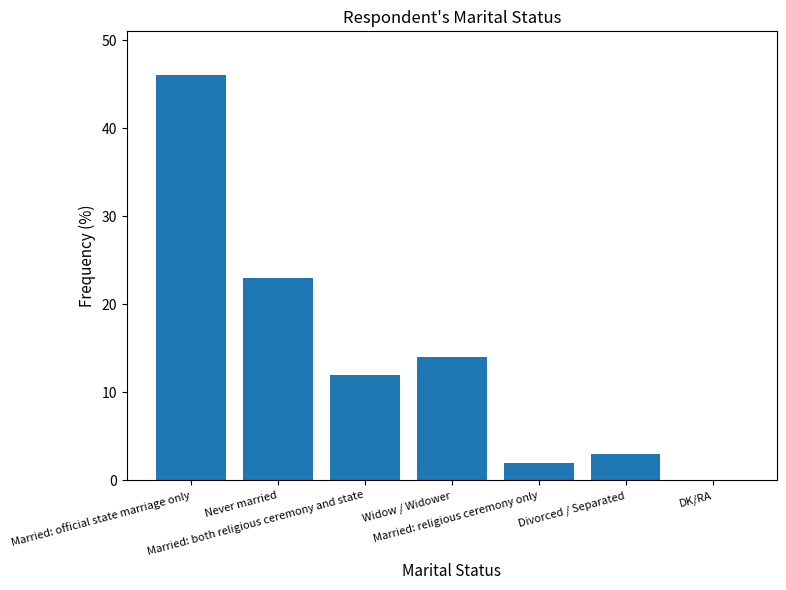

Reading left to right, extract all data points from this chart.

46	23	12	14	2	3	0